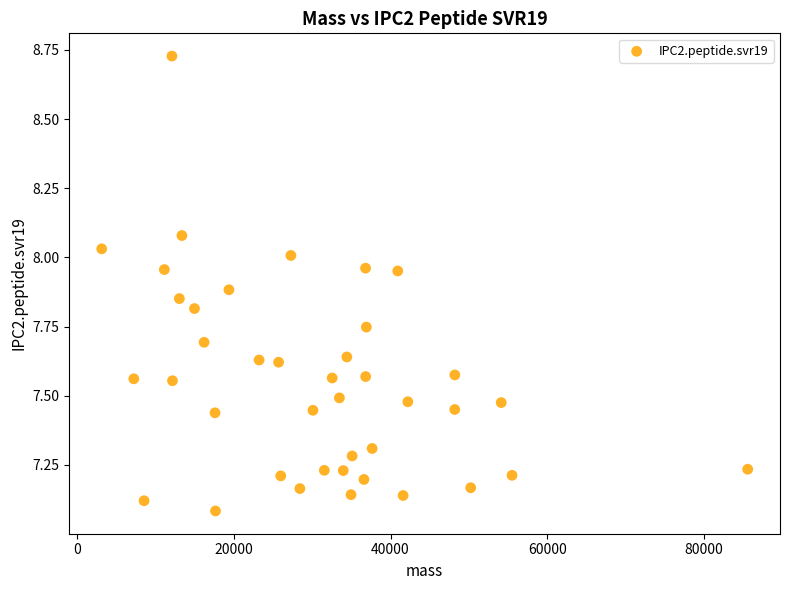

What is the range of X values (max minus min)?

82503.7